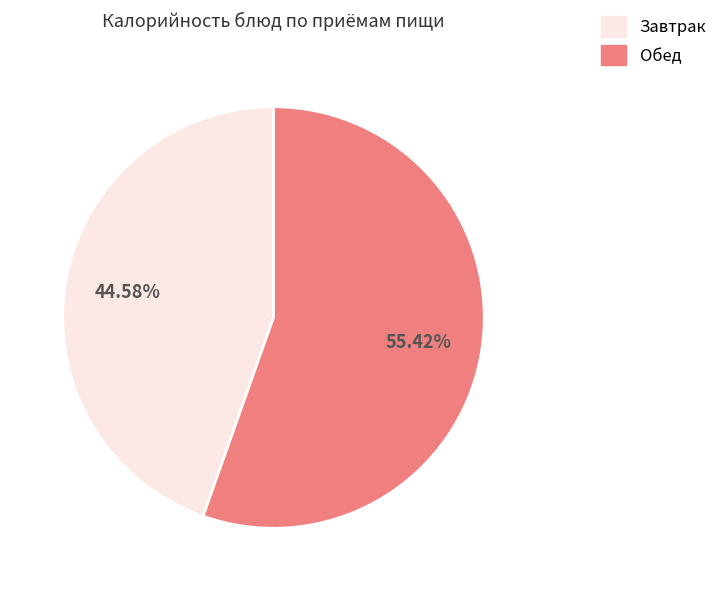

Does any single category account for the majority?

Yes